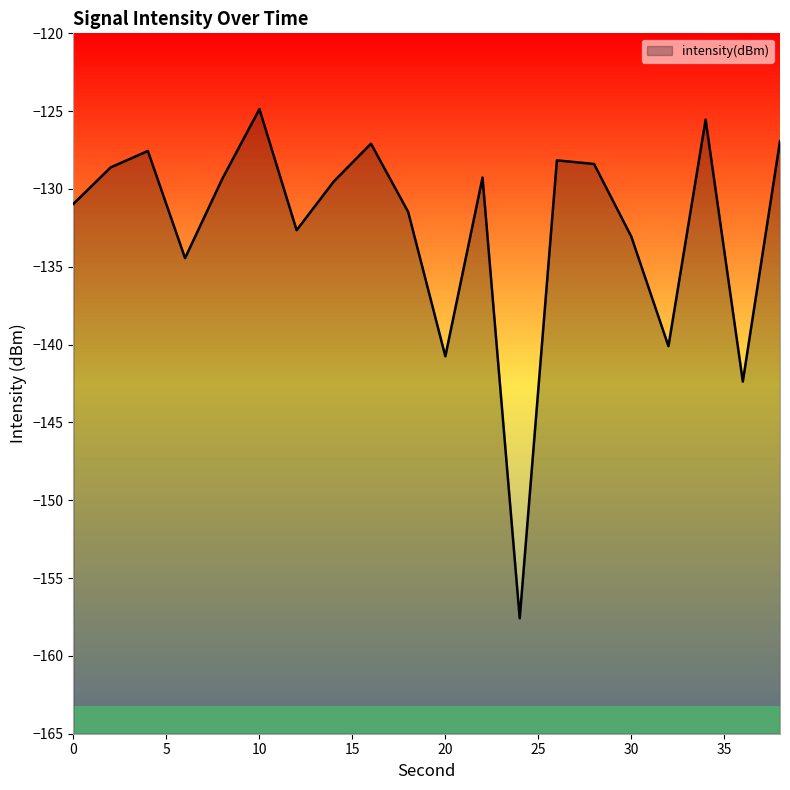

How many data points are above -129?

8